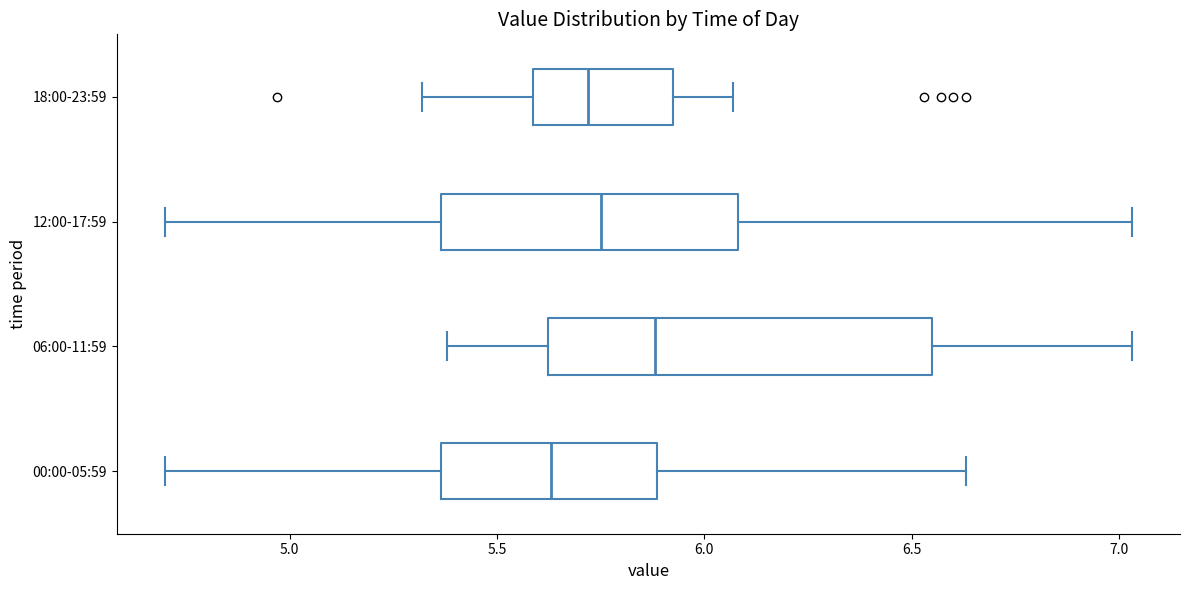

Which box's median line is the furthest to the right?

06:00-11:59